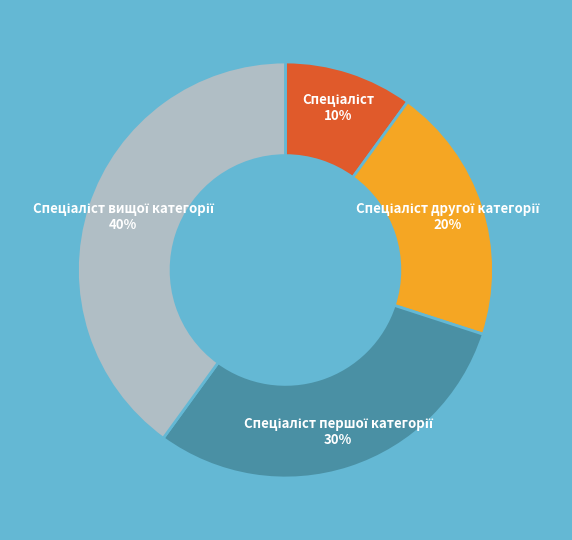

To the nearest percent, what is the average slice percentage?

25%